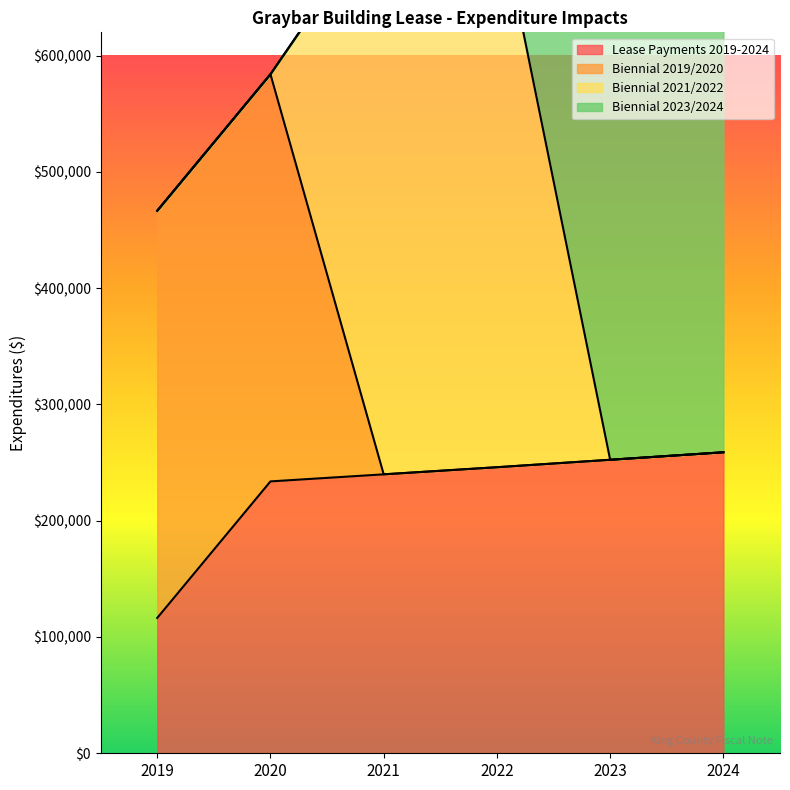

Is it true that Lease Payments 2019-2024 equals 245995 at 2022?

True